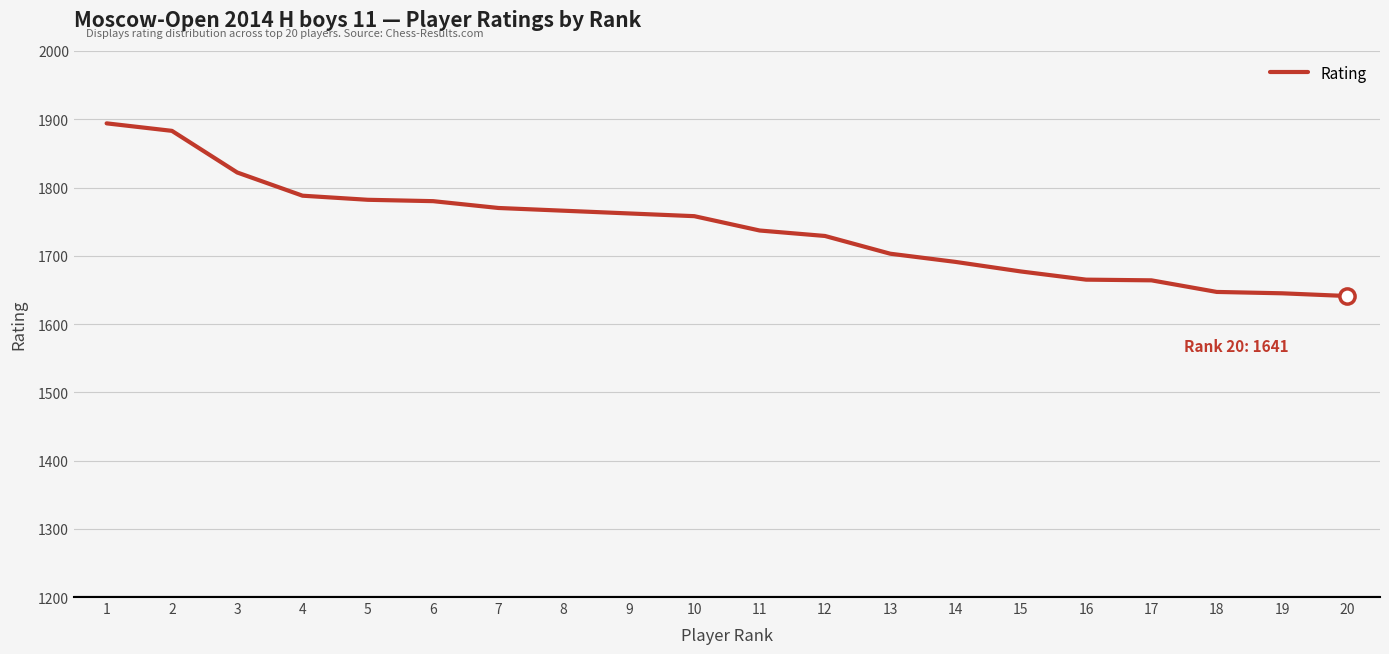

Approximately how many times larger is the value at 18 compared to 19?

1.0